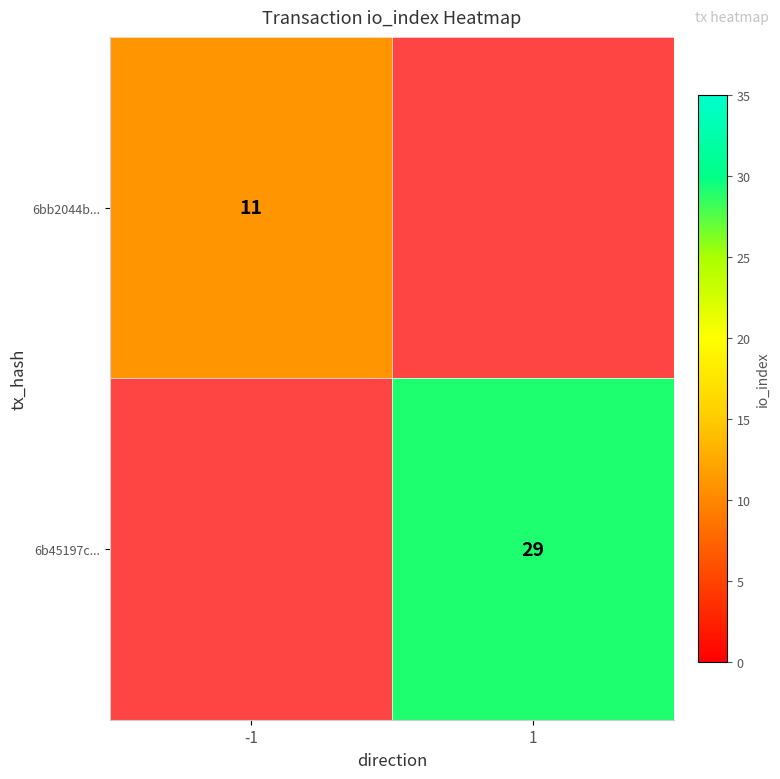

True or false: 6bb2044b... has a value of 17.3 at -1.

False